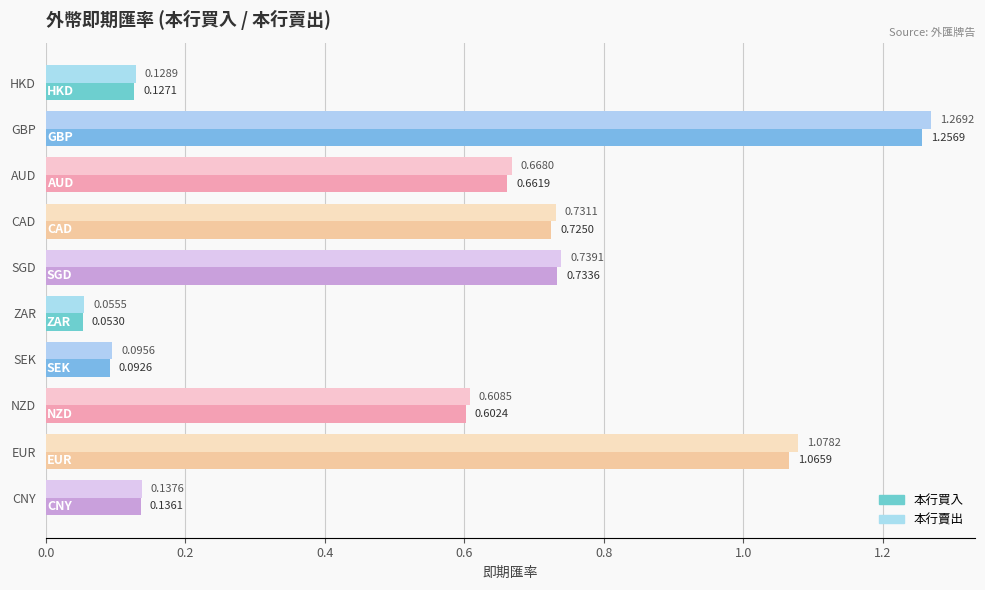

Which series has the largest total across all categories?

本行賣出